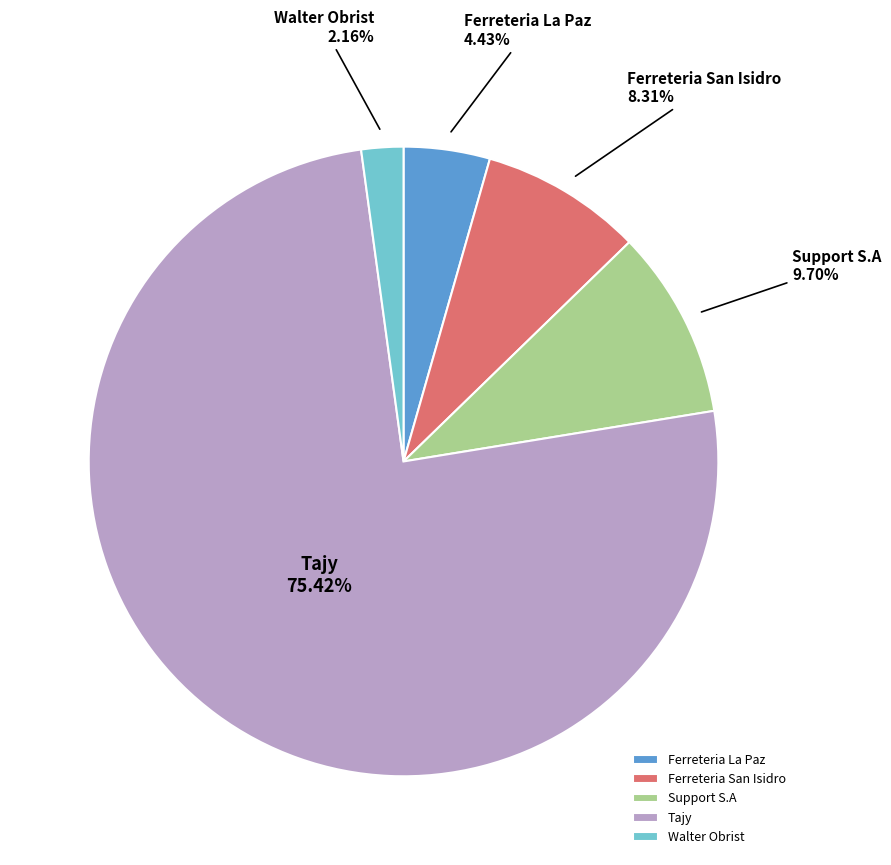

Between Tajy and Support S.A, which is larger?

Tajy